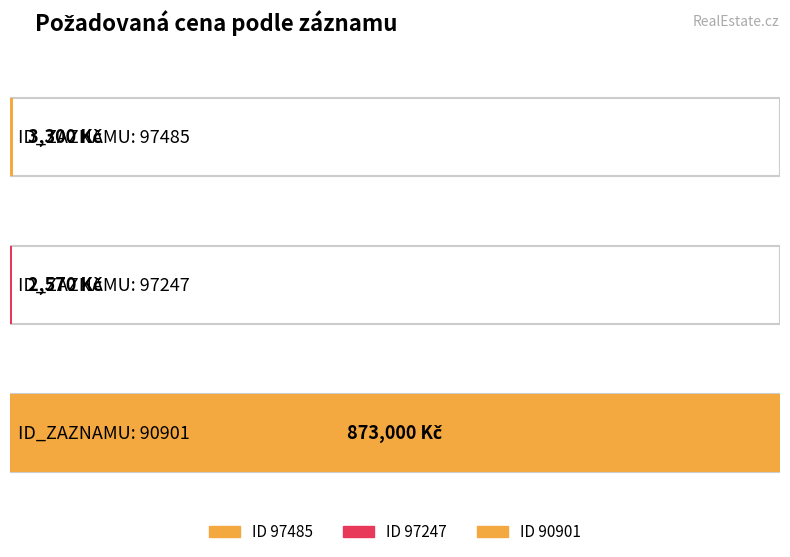

What is the sum of the values at 90901 and 97485?

876300